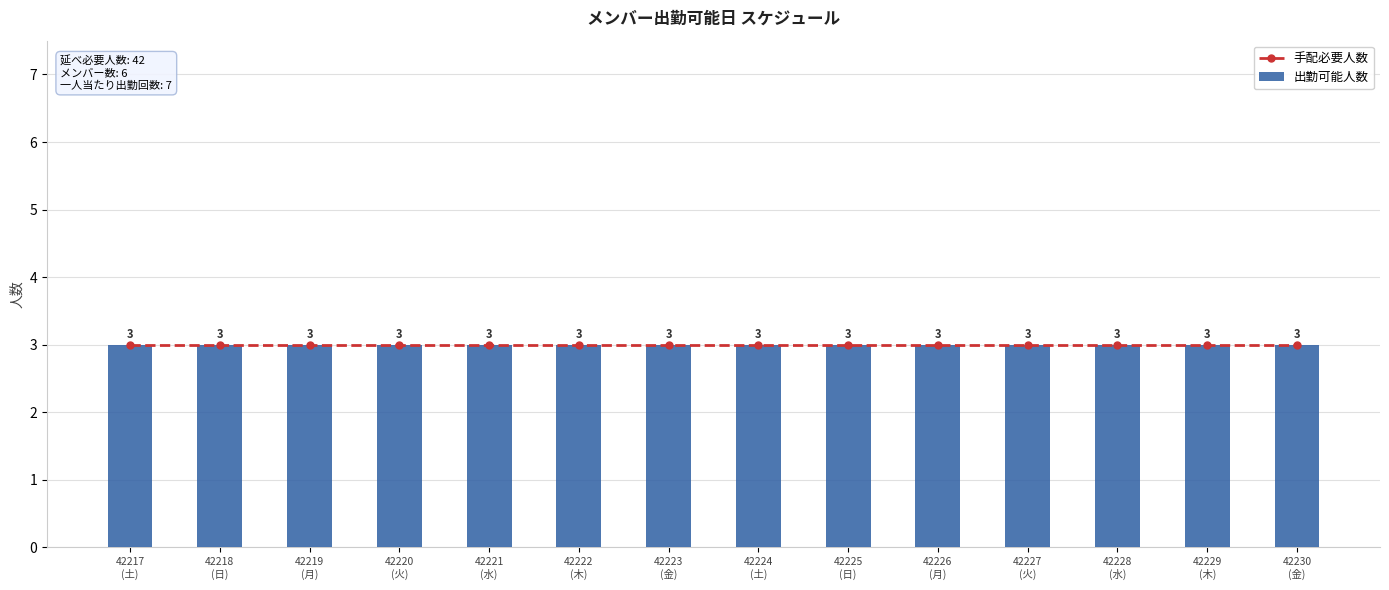

What is the average value of the 手配人数 series?

3